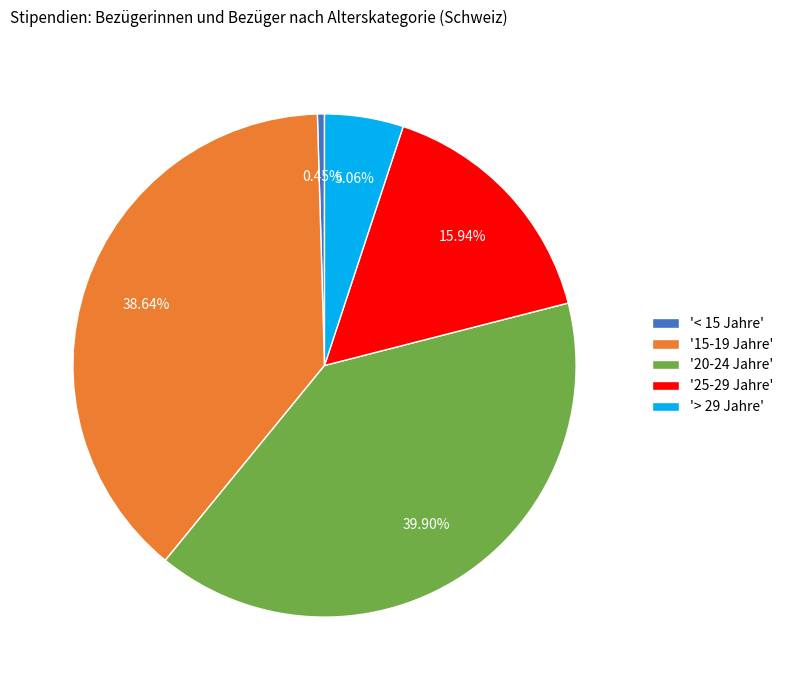

Is there any slice that represents more than half of the pie?

No